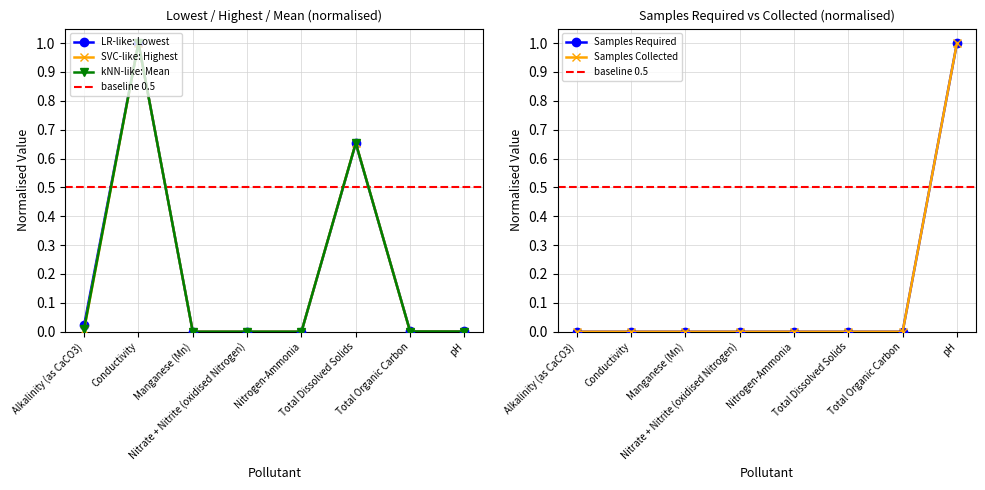

The No. of Samples Required series shows -0.4 at Conductivity. True or false?

False